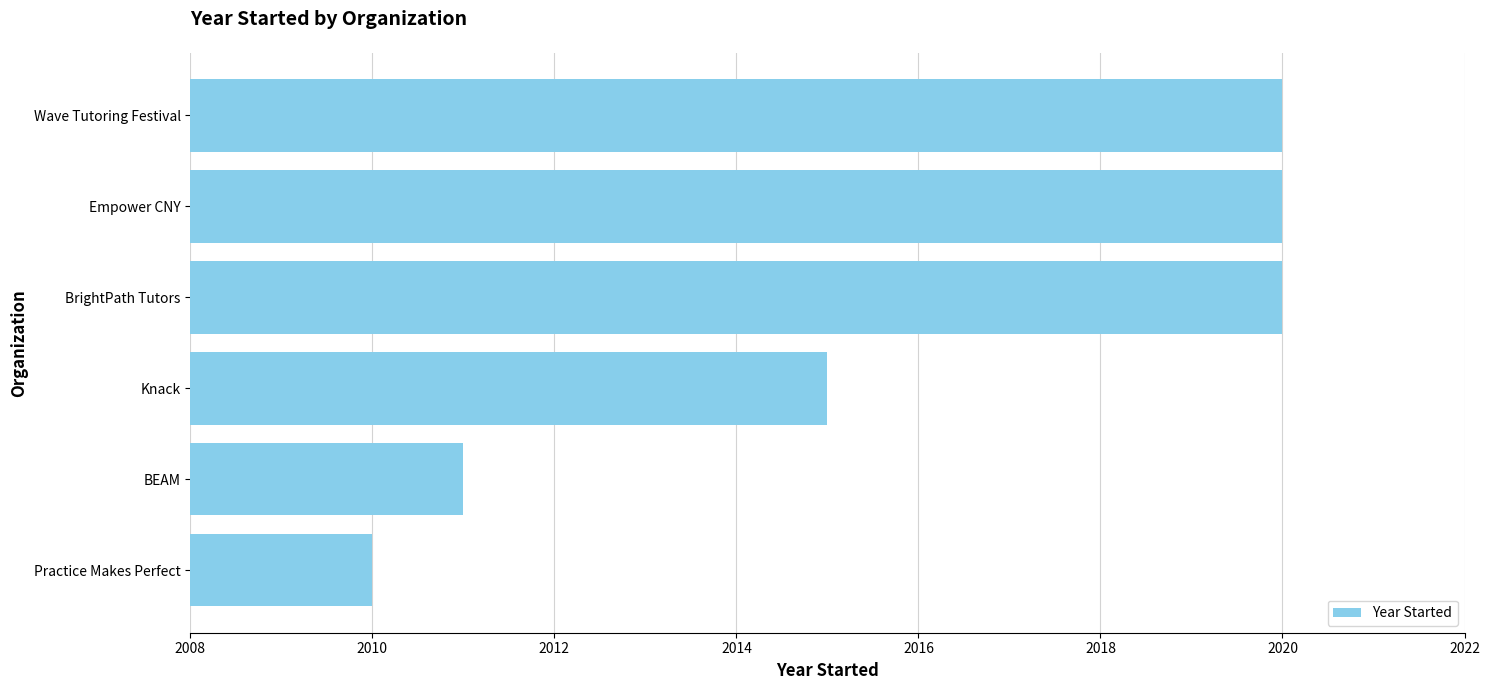

What is the difference between the second highest and minimum values?

10